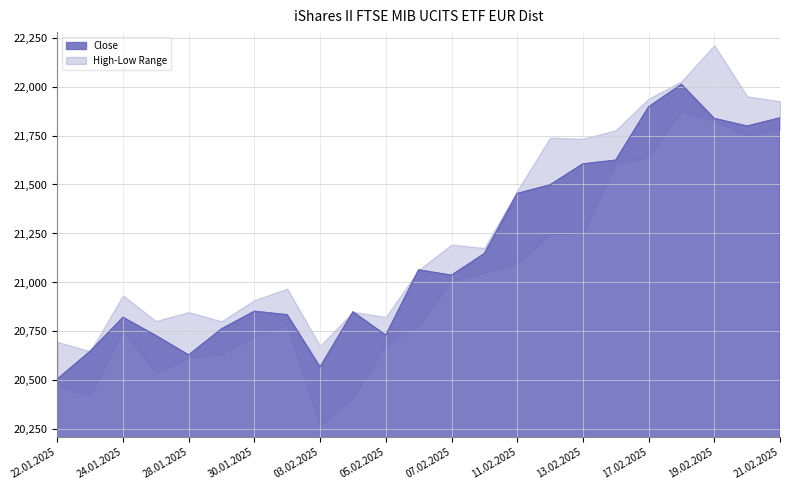

What is the value of the Close point at the 9th from the left?

20569